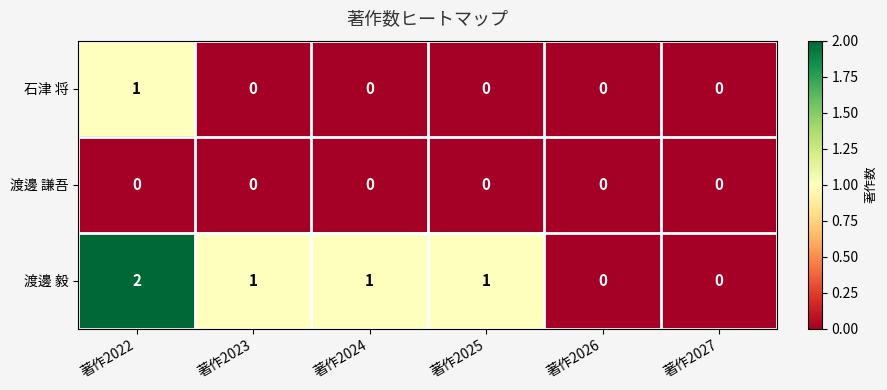

The value of 渡邊 毅 at 著作2022 is 3. True or false?

False